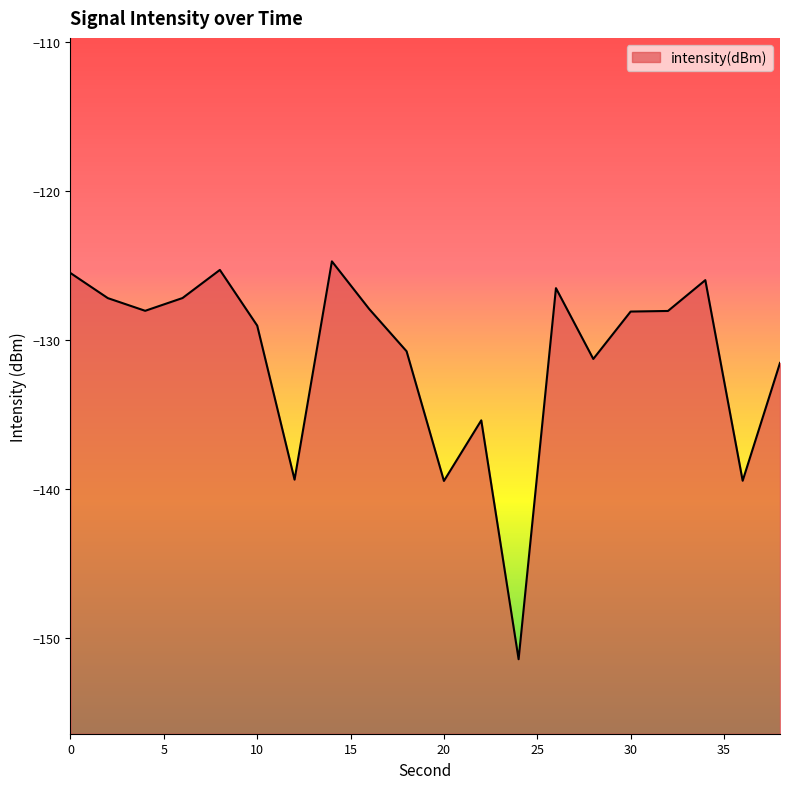

Between 38 and 30, which is larger?

30